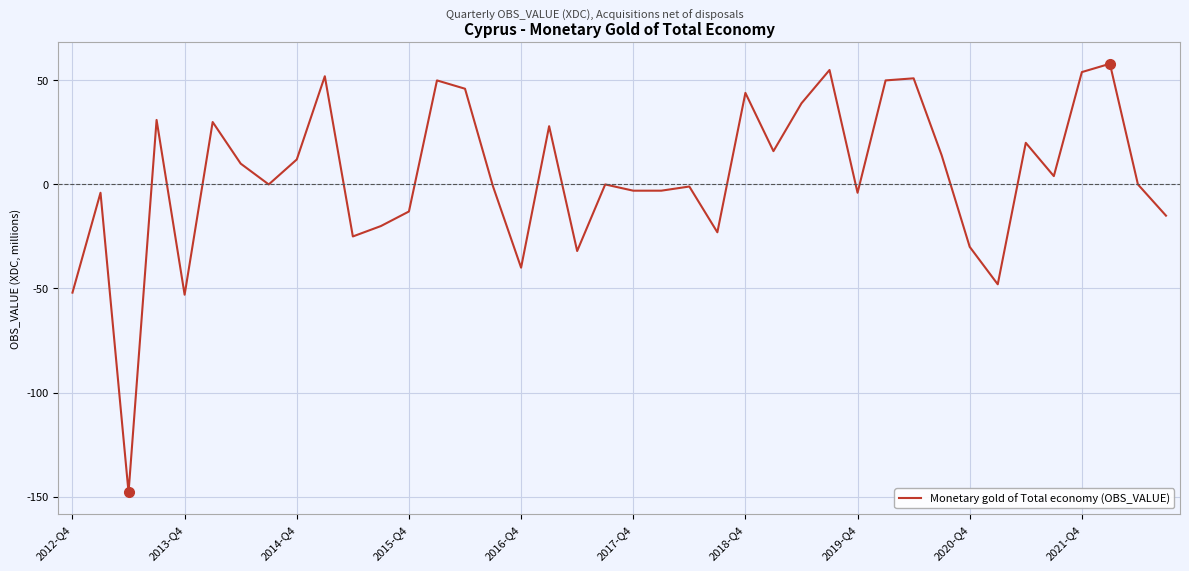

What is the greatest value displayed?

58.0